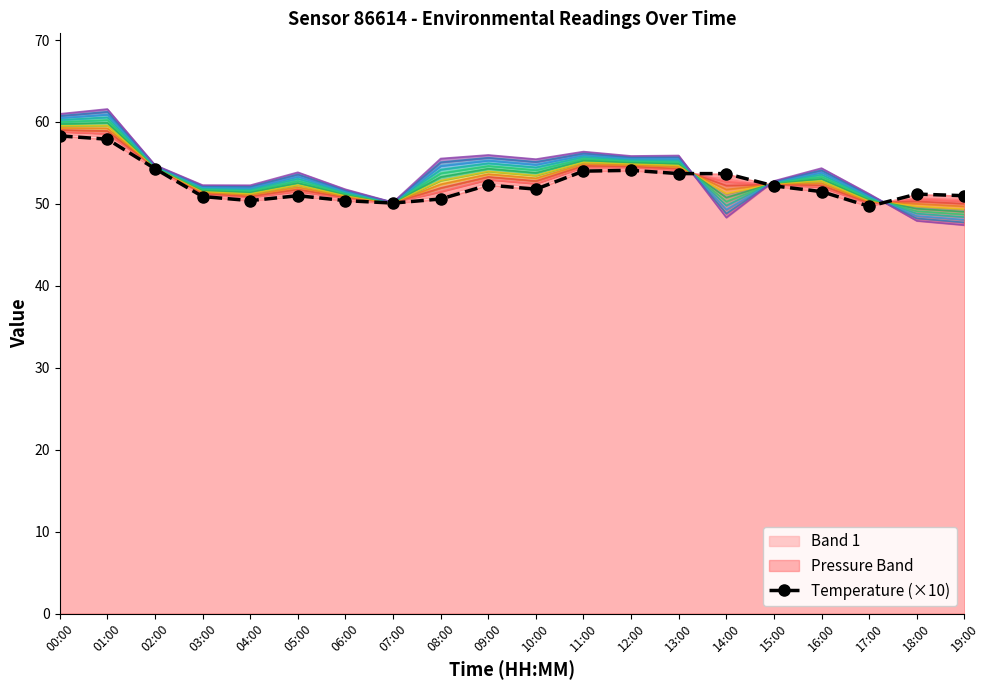

Reading left to right, what are all the values shown in this chart?

00:00=58.3	01:00=57.9	02:00=54.3	03:00=50.9	04:00=50.4	05:00=51.0	06:00=50.4	07:00=50.1	08:00=50.6	09:00=52.3	10:00=51.8	11:00=54.0	12:00=54.1	13:00=53.7	14:00=53.7	15:00=52.2	16:00=51.5	17:00=49.7	18:00=51.2	19:00=51.0